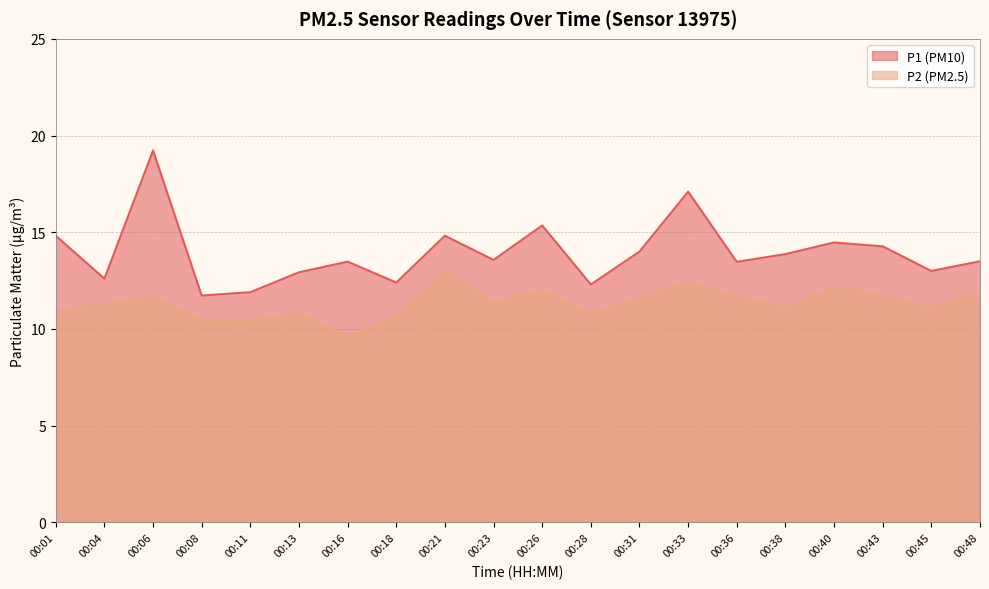

List the series in order of their overall mean, highest first.

P1, P2